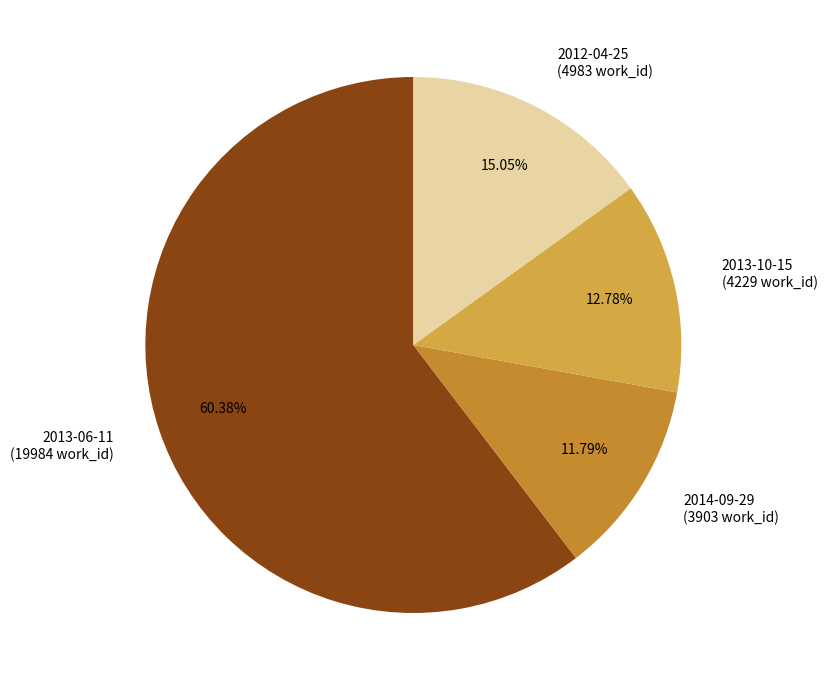

Do 2014-09-29 (3903 work_id) and 2013-10-15 (4229 work_id) together represent more than half of the pie?

No